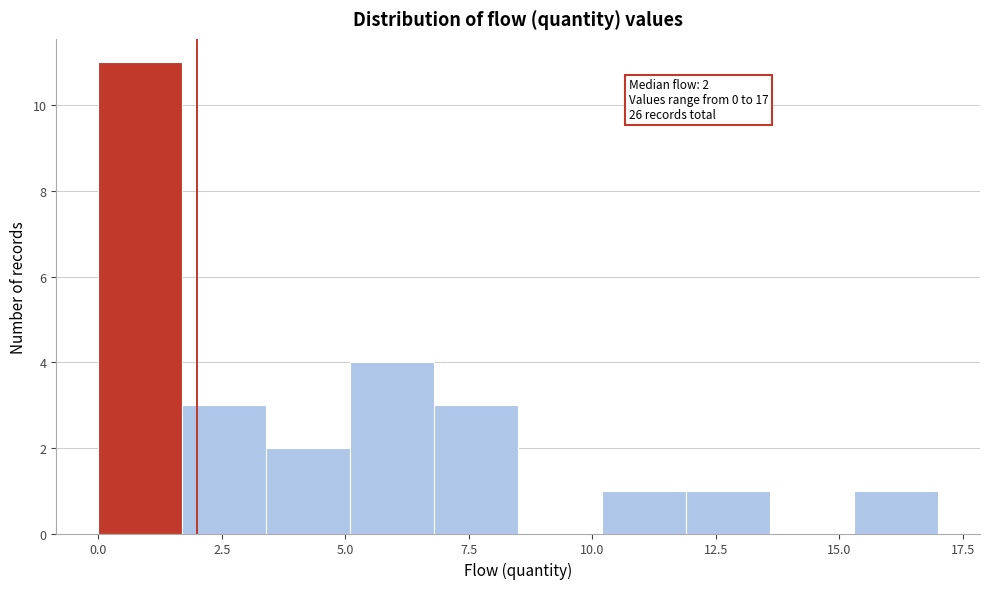

Around what value on the x-axis is the tallest bar? Give the approximate position of its centre, as read against the axis.

1.0